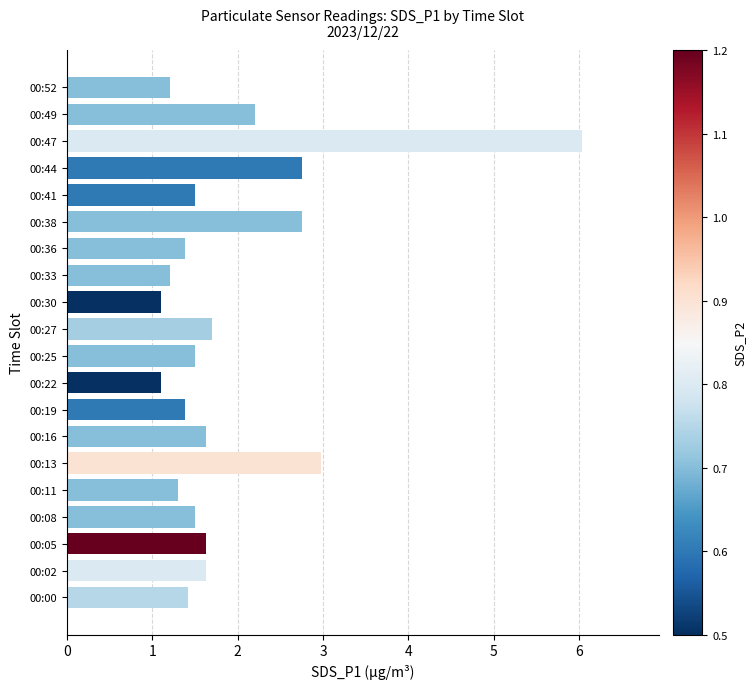

The value at 00:13 is 3.0. True or false?

True